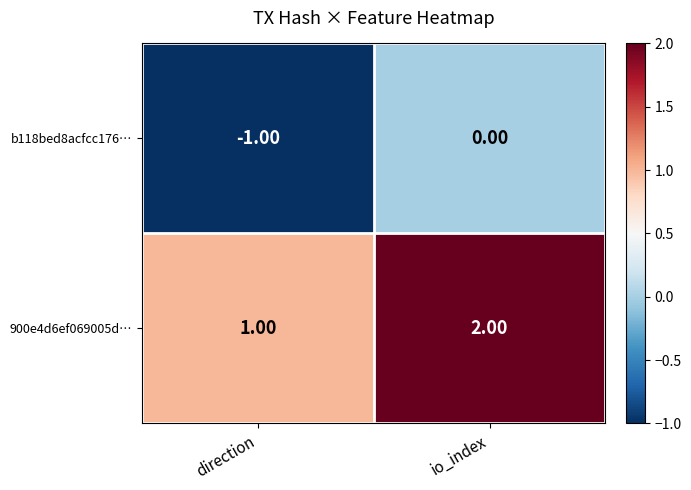

Which category has the highest value across all series?

io_index